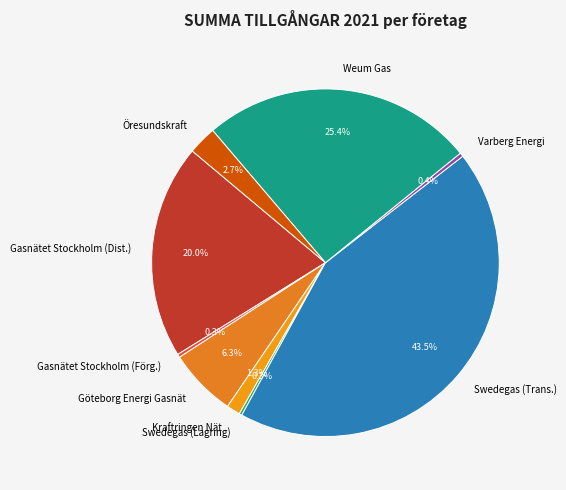

Does Kraftringen Nät represent more than half of the total?

No